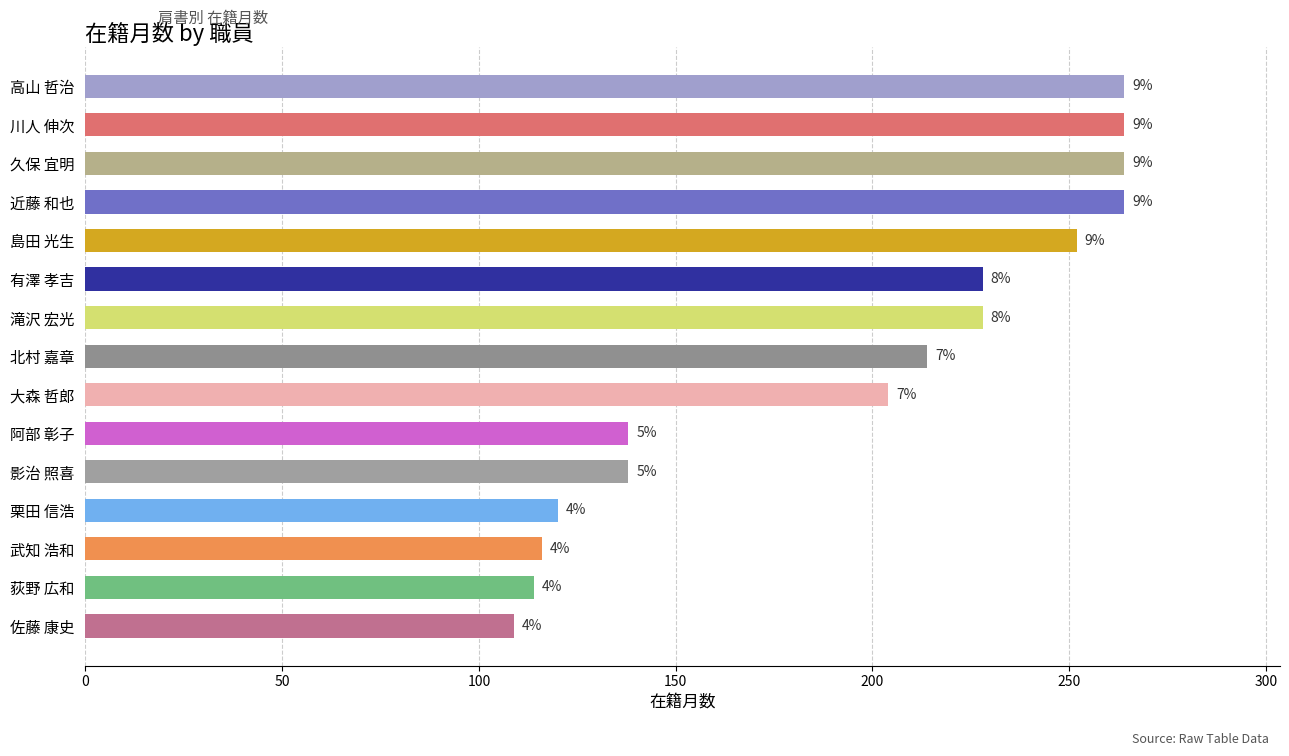

How many bars are there in total?

15